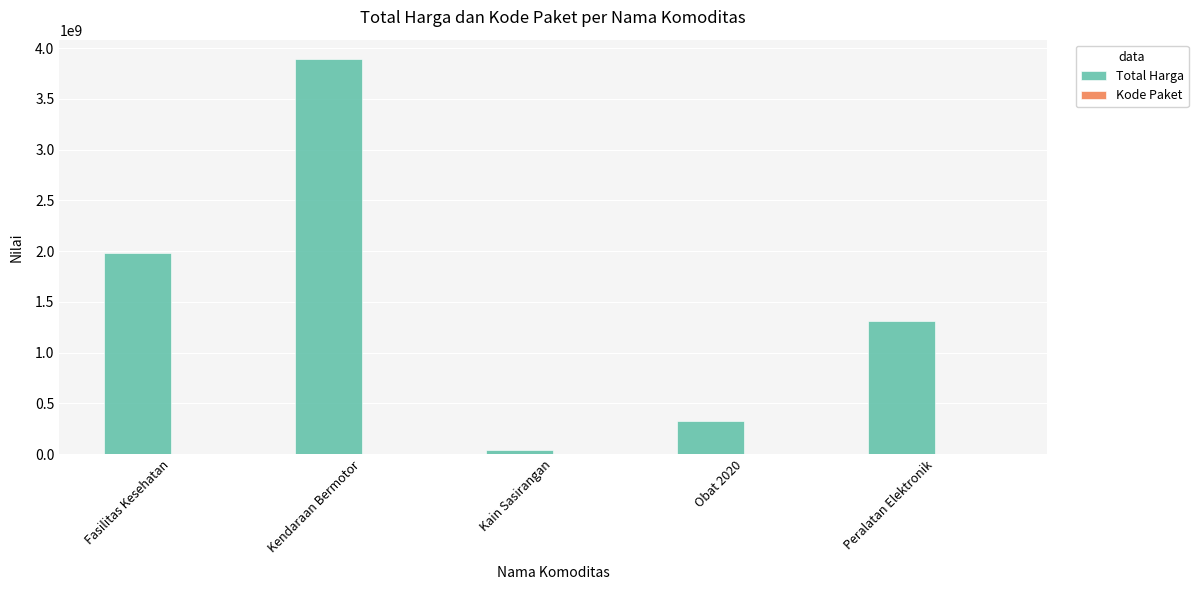

What is the highest value of the Total Harga series?

3888564100